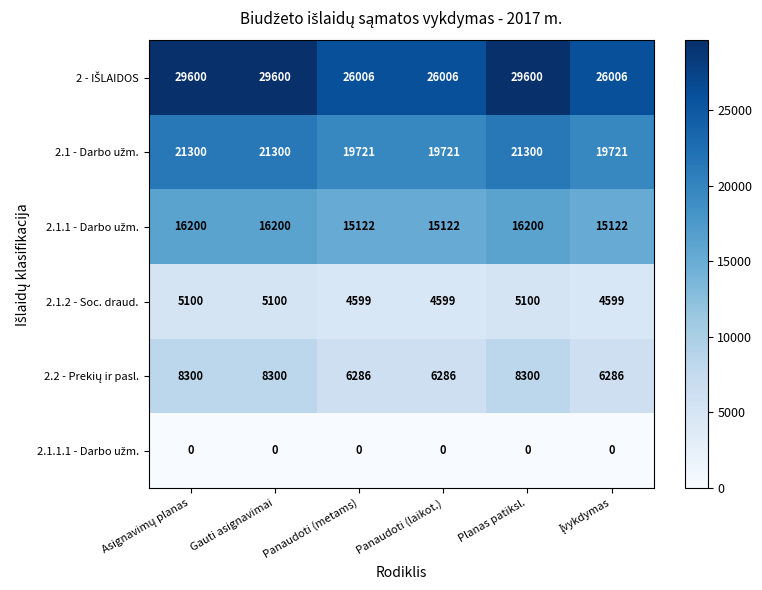

What is the greatest value displayed?

29600